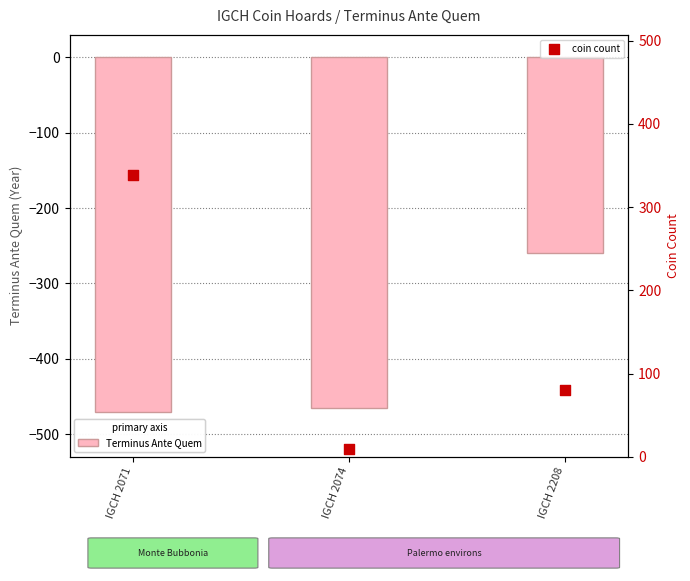

What is the total value across all series at IGCH 2208?

-180